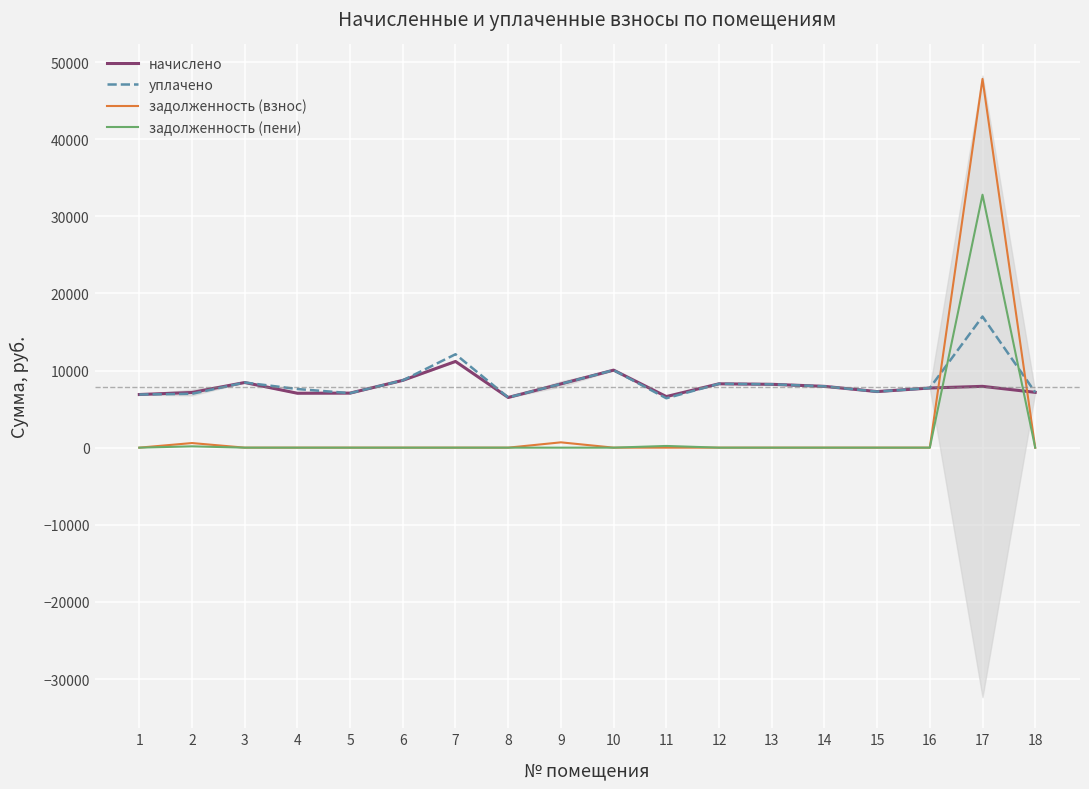

At which category does уплачено reach its first local valley?

5